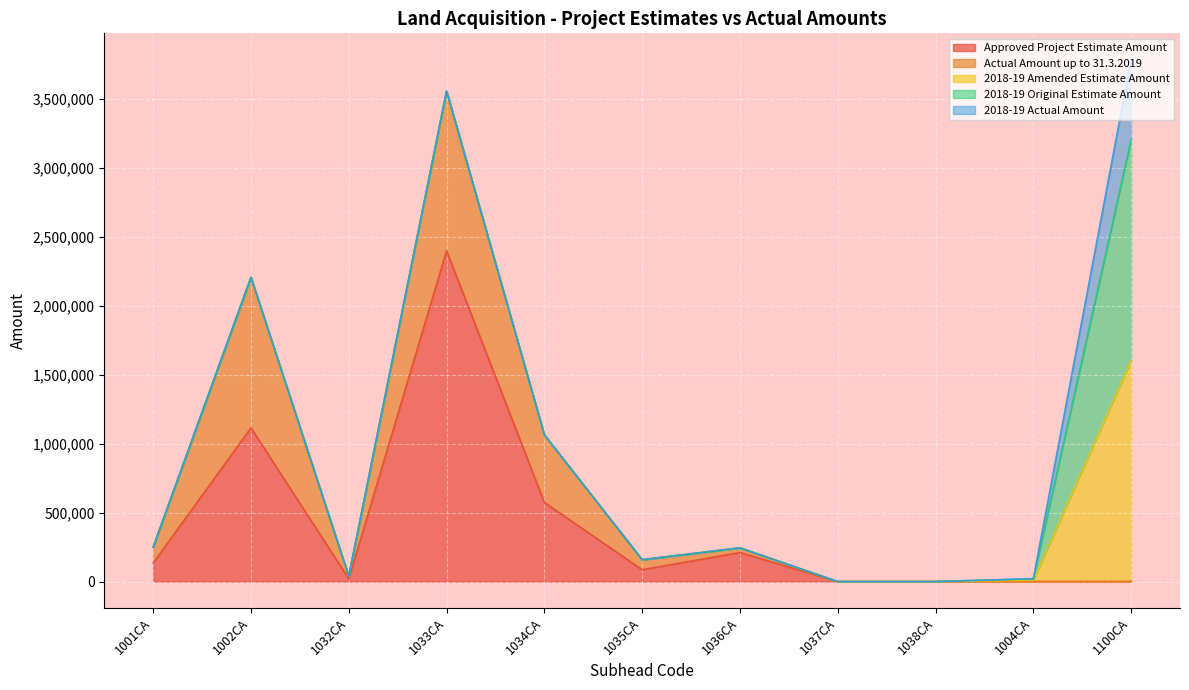

The 2018-19 Actual Amount series shows 0 at 1036CA. True or false?

True